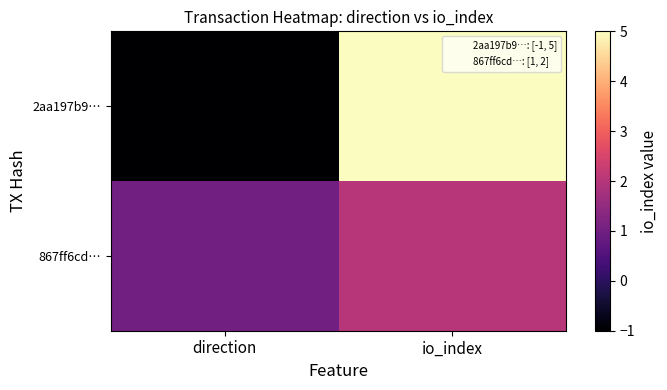

Reading left to right, transcribe all the data shown in this chart.

2aa197b9…: direction=-1	io_index=5
867ff6cd…: direction=1	io_index=2